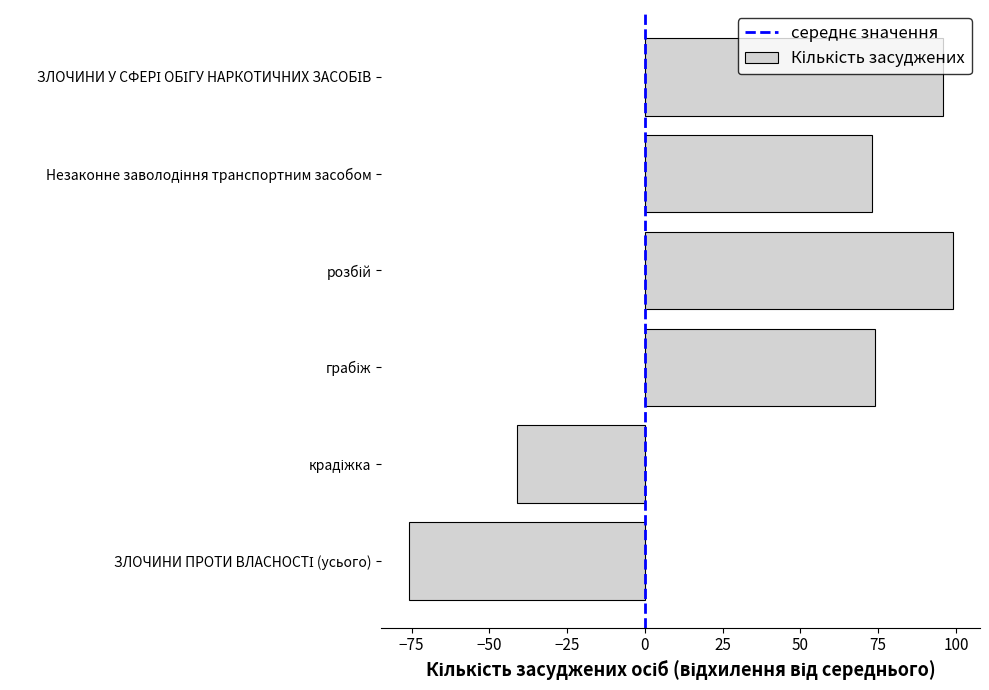

Count the number of categories in the chart.

6